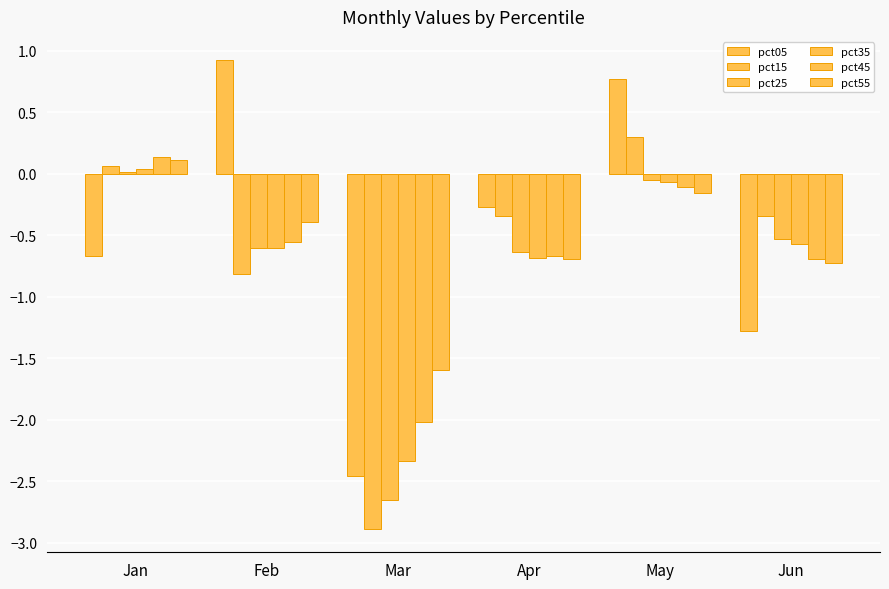

How many groups of bars are there?

6